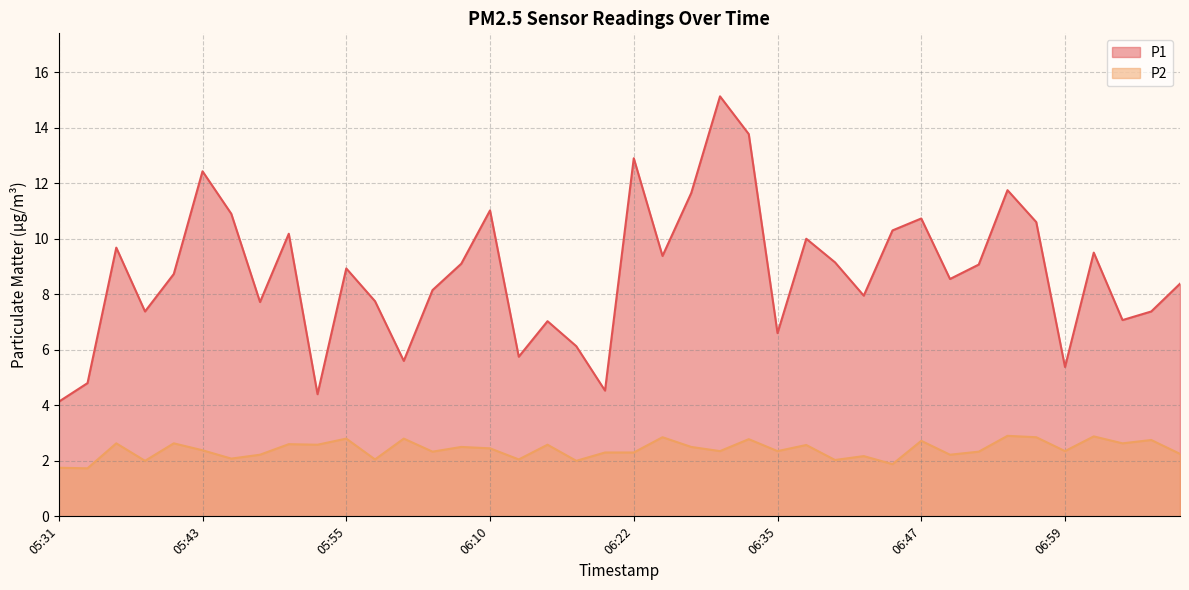

What is the difference between the P1 values at 06:57 and 05:50?

0.4